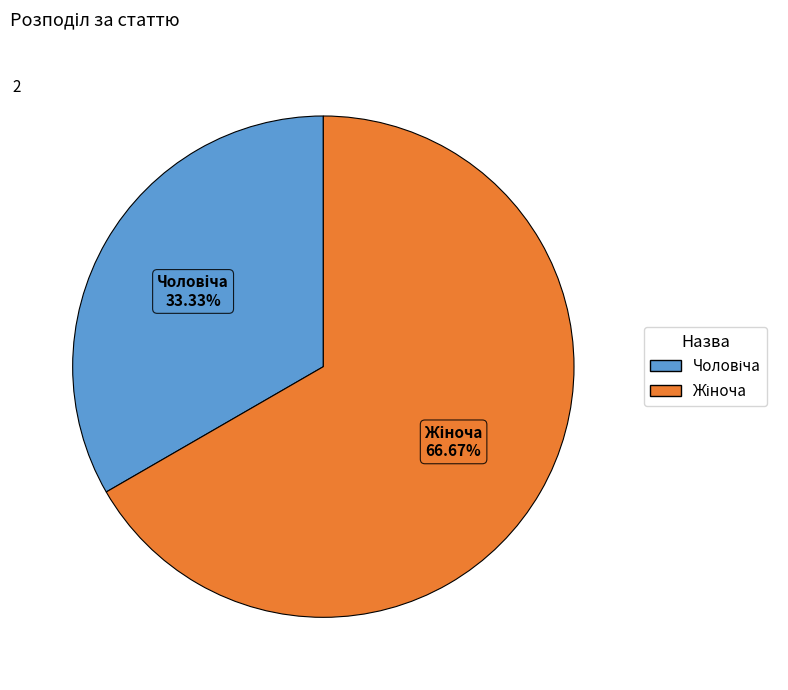

Does any single category account for the majority?

Yes